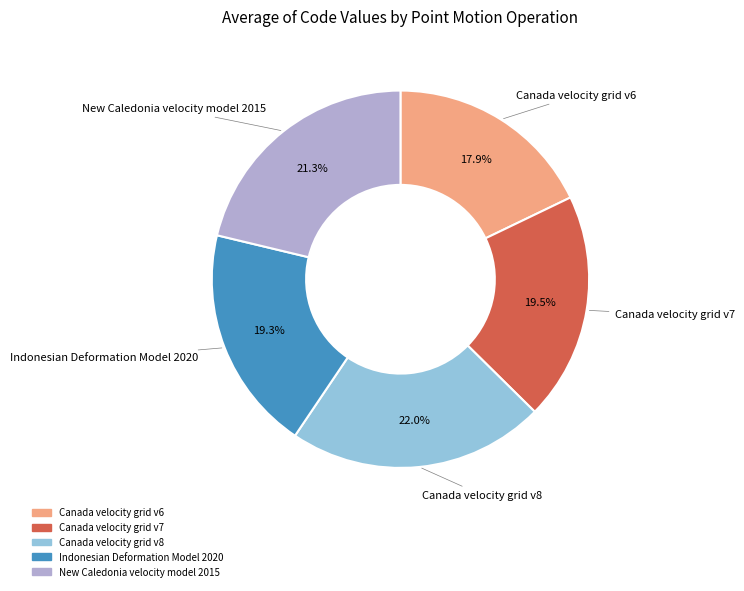

Between Canada velocity grid v8 and New Caledonia velocity model 2015, which is larger?

Canada velocity grid v8